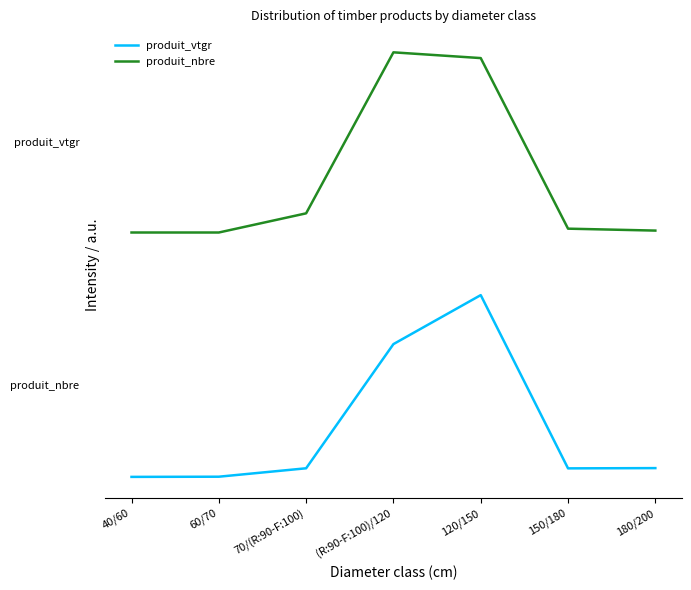

List the labels in order of produit_nbre value, smallest first.

40/60, 60/70, 180/200, 150/180, 70/(R:90-F:100), 120/150, (R:90-F:100)/120